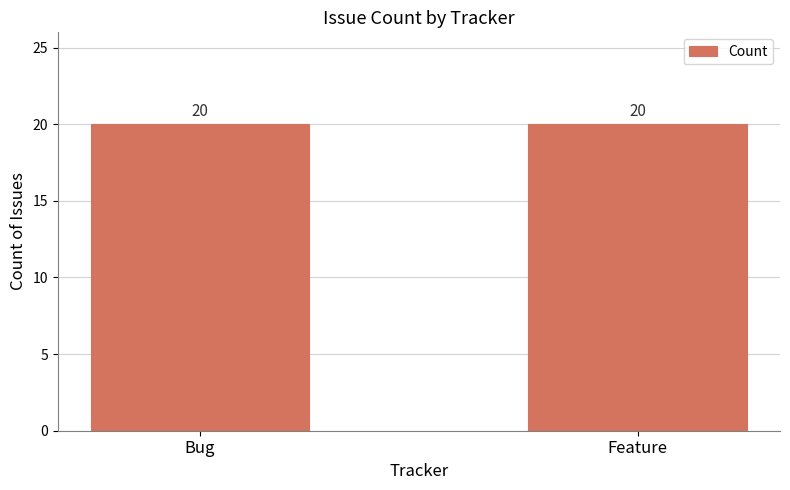

The value of Feature at 9 is 7113. True or false?

False